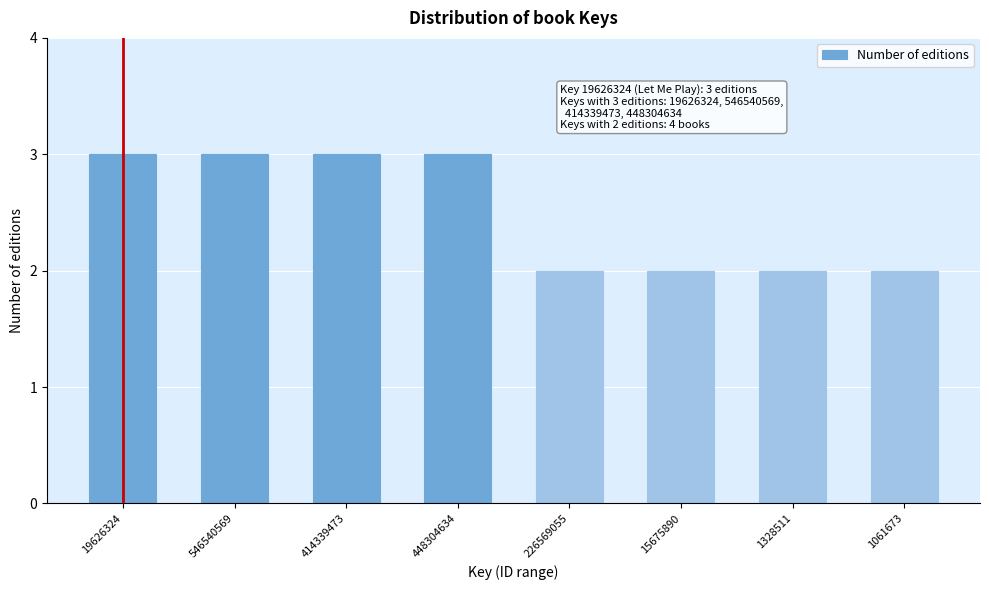

Reading right to left, list all the values displayed in this chart.

2	2	2	2	3	3	3	3